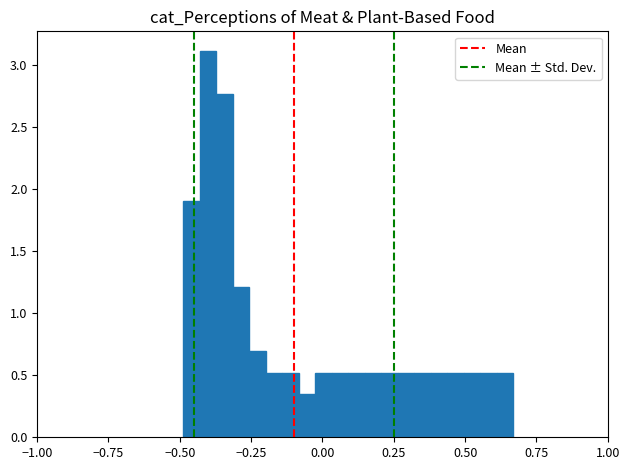

Read against the x-axis, roughly where is the centre of the tallest bar?

-0.40